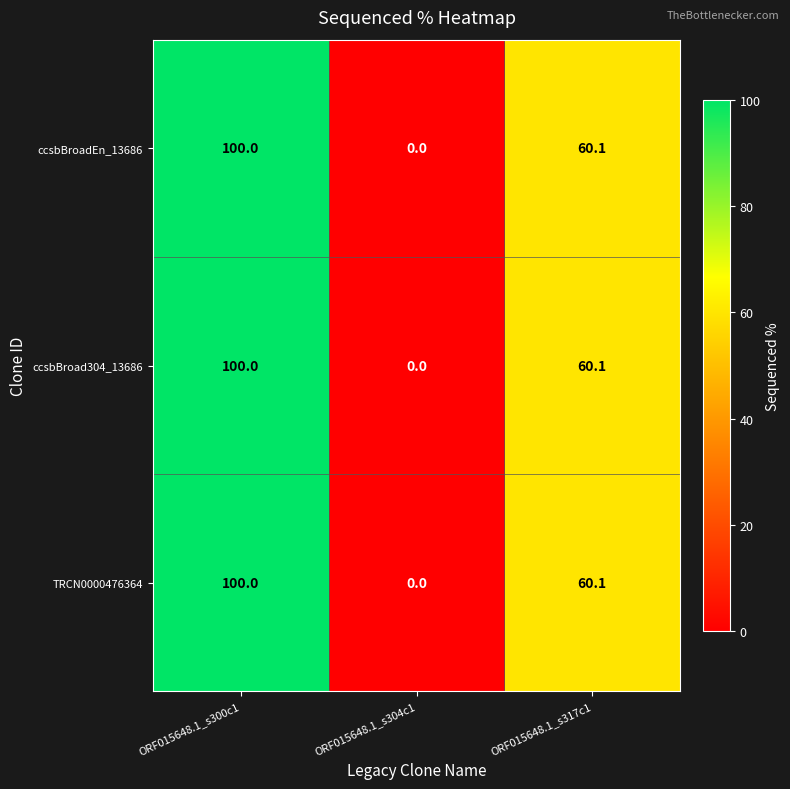

Is the value of ccsbBroad304_13686 at ORF015648.1_s304c1 greater than the value of TRCN0000476364 at ORF015648.1_s300c1?

No